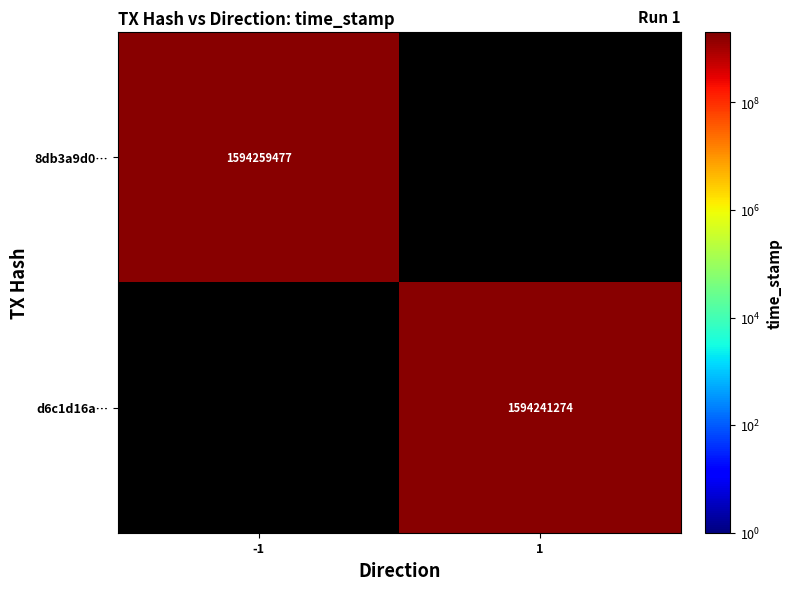

At how many categories does at least one series exceed 1594242647?

1